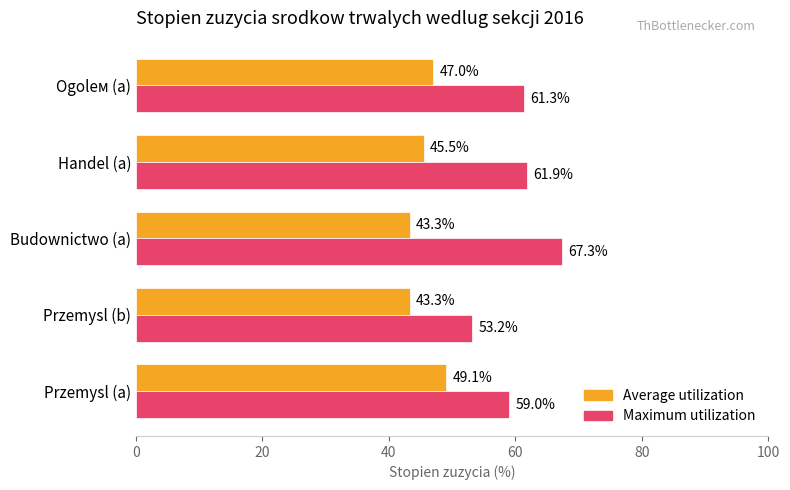

At how many categories does at least one series exceed 49?

5